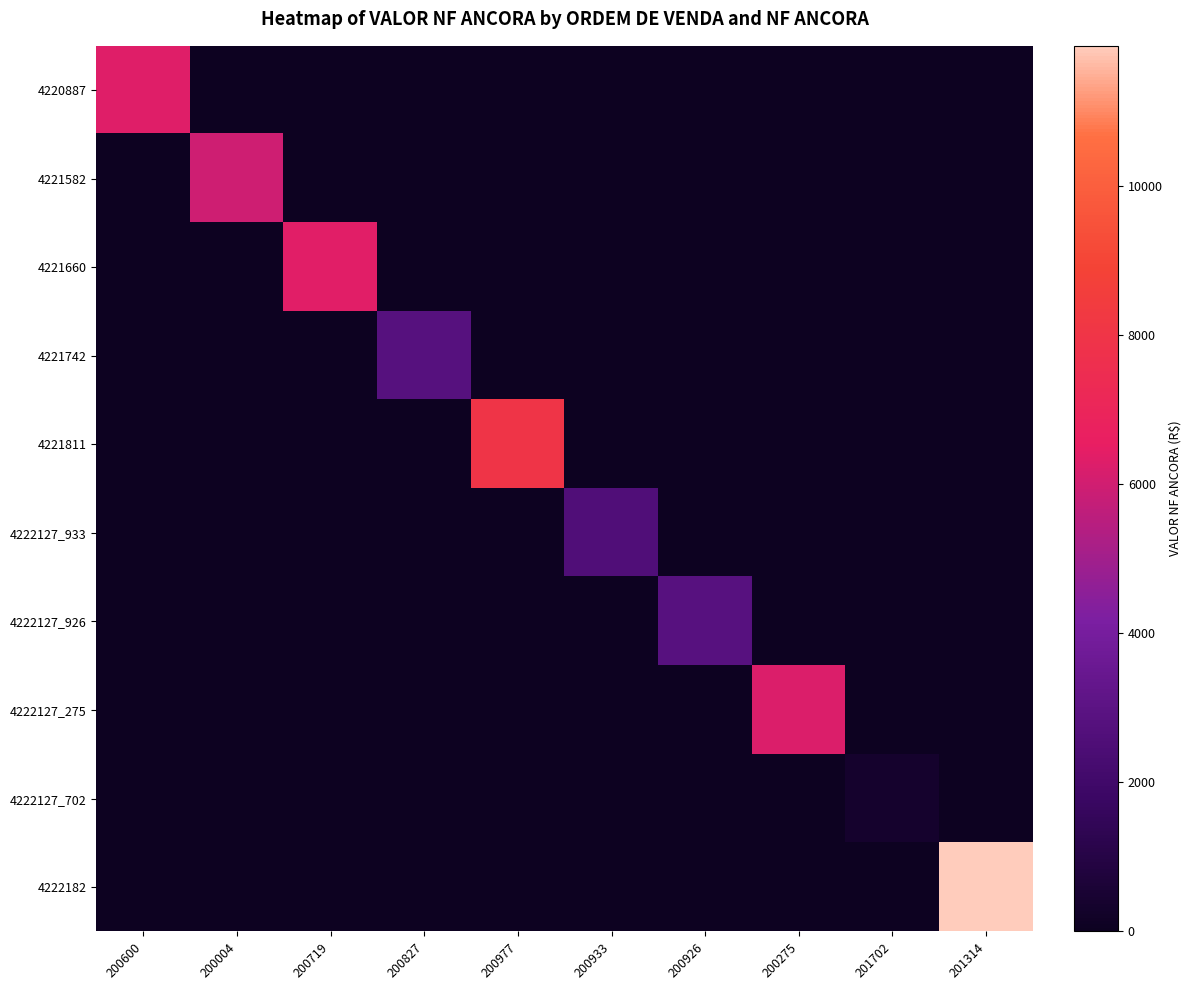

Reading right to left, what are all the values shown in this chart?

4220887: 201314=0.0	201702=0.0	200275=0.0	200926=0.0	200933=0.0	200977=0.0	200827=0.0	200719=0.0	200004=0.0	200600=6317.3
4221582: 201314=0.0	201702=0.0	200275=0.0	200926=0.0	200933=0.0	200977=0.0	200827=0.0	200719=0.0	200004=5948.6	200600=0.0
4221660: 201314=0.0	201702=0.0	200275=0.0	200926=0.0	200933=0.0	200977=0.0	200827=0.0	200719=6390.9	200004=0.0	200600=0.0
4221742: 201314=0.0	201702=0.0	200275=0.0	200926=0.0	200933=0.0	200977=0.0	200827=2830.1	200719=0.0	200004=0.0	200600=0.0
4221811: 201314=0.0	201702=0.0	200275=0.0	200926=0.0	200933=0.0	200977=7943.4	200827=0.0	200719=0.0	200004=0.0	200600=0.0
4222127_933: 201314=0.0	201702=0.0	200275=0.0	200926=0.0	200933=2566.8	200977=0.0	200827=0.0	200719=0.0	200004=0.0	200600=0.0
4222127_926: 201314=0.0	201702=0.0	200275=0.0	200926=2878.9	200933=0.0	200977=0.0	200827=0.0	200719=0.0	200004=0.0	200600=0.0
4222127_275: 201314=0.0	201702=0.0	200275=6242.9	200926=0.0	200933=0.0	200977=0.0	200827=0.0	200719=0.0	200004=0.0	200600=0.0
4222127_702: 201314=0.0	201702=331.0	200275=0.0	200926=0.0	200933=0.0	200977=0.0	200827=0.0	200719=0.0	200004=0.0	200600=0.0
4222182: 201314=11887.9	201702=0.0	200275=0.0	200926=0.0	200933=0.0	200977=0.0	200827=0.0	200719=0.0	200004=0.0	200600=0.0